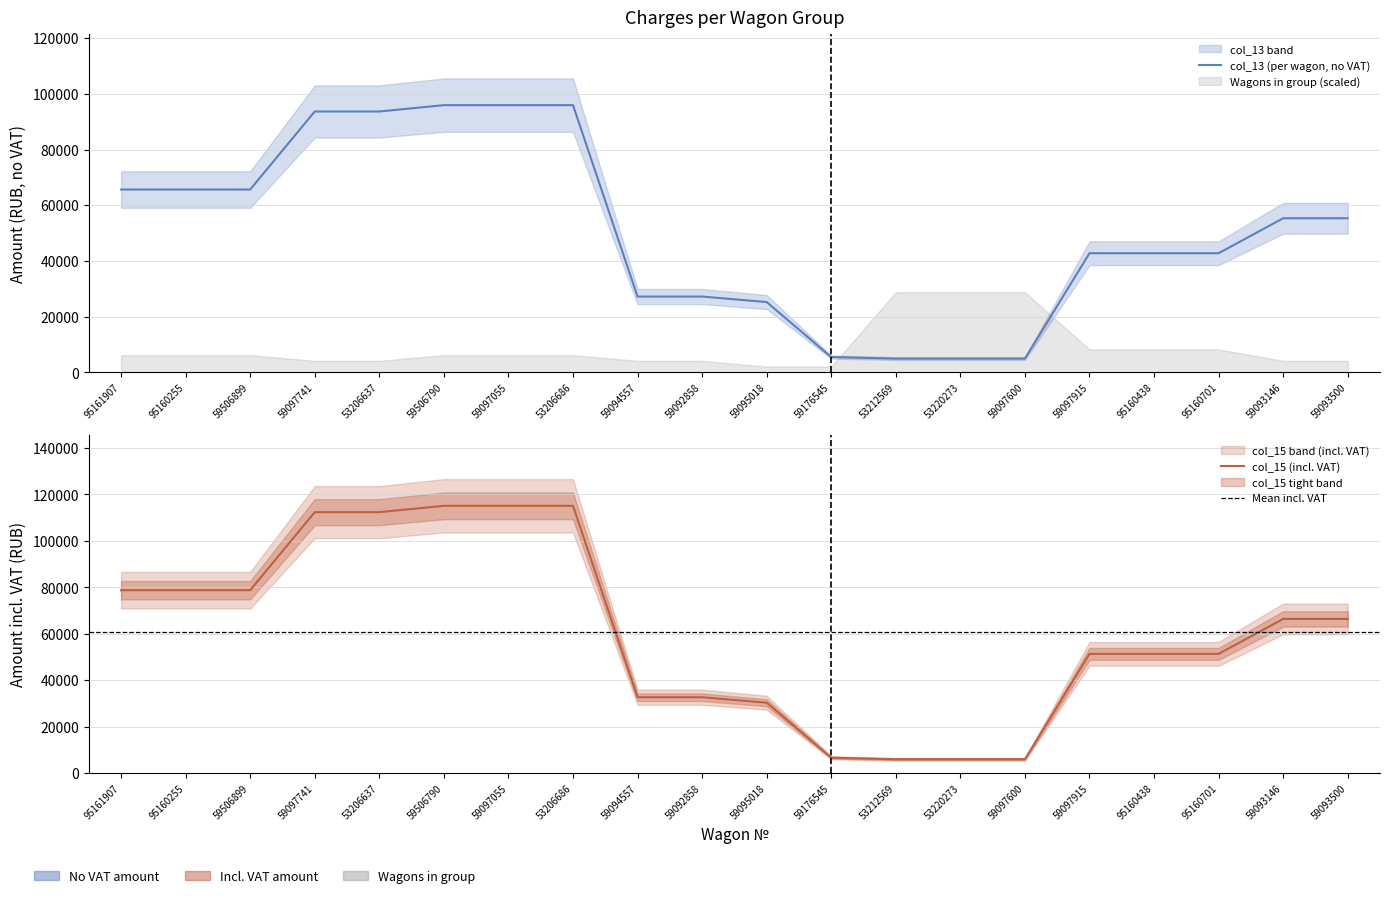

List the series in order of their peak value, highest first.

col_15 (incl. VAT), col_13 (per wagon)